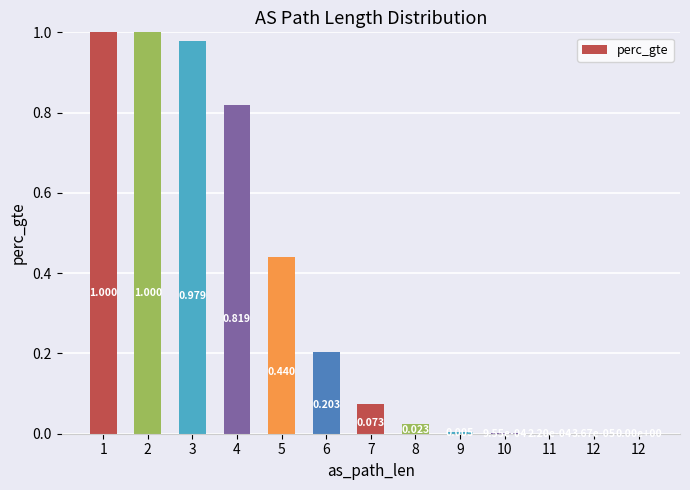

Read the value at 2.

1.0